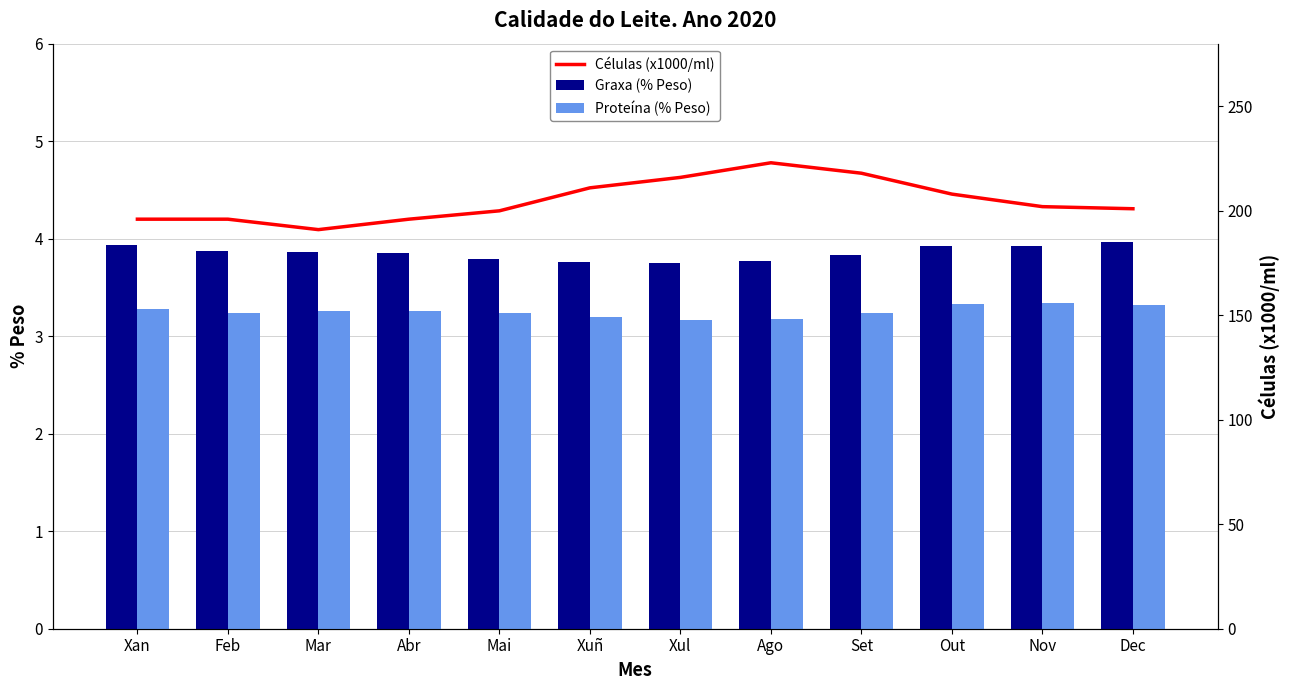

What is the label of the 2nd bar from the right?

Nov